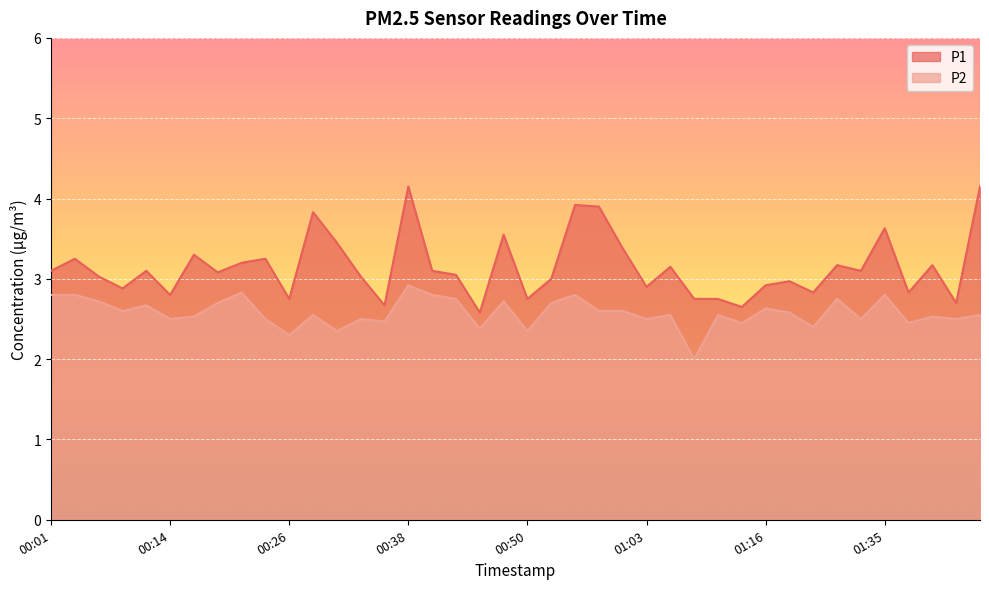

The P2 series shows 3.5 at 01:11. True or false?

False